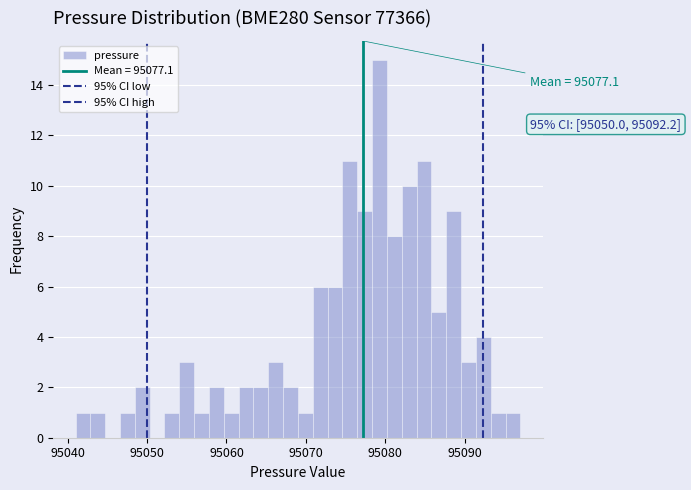

Read against the x-axis, roughly where is the centre of the tallest bar?

95079